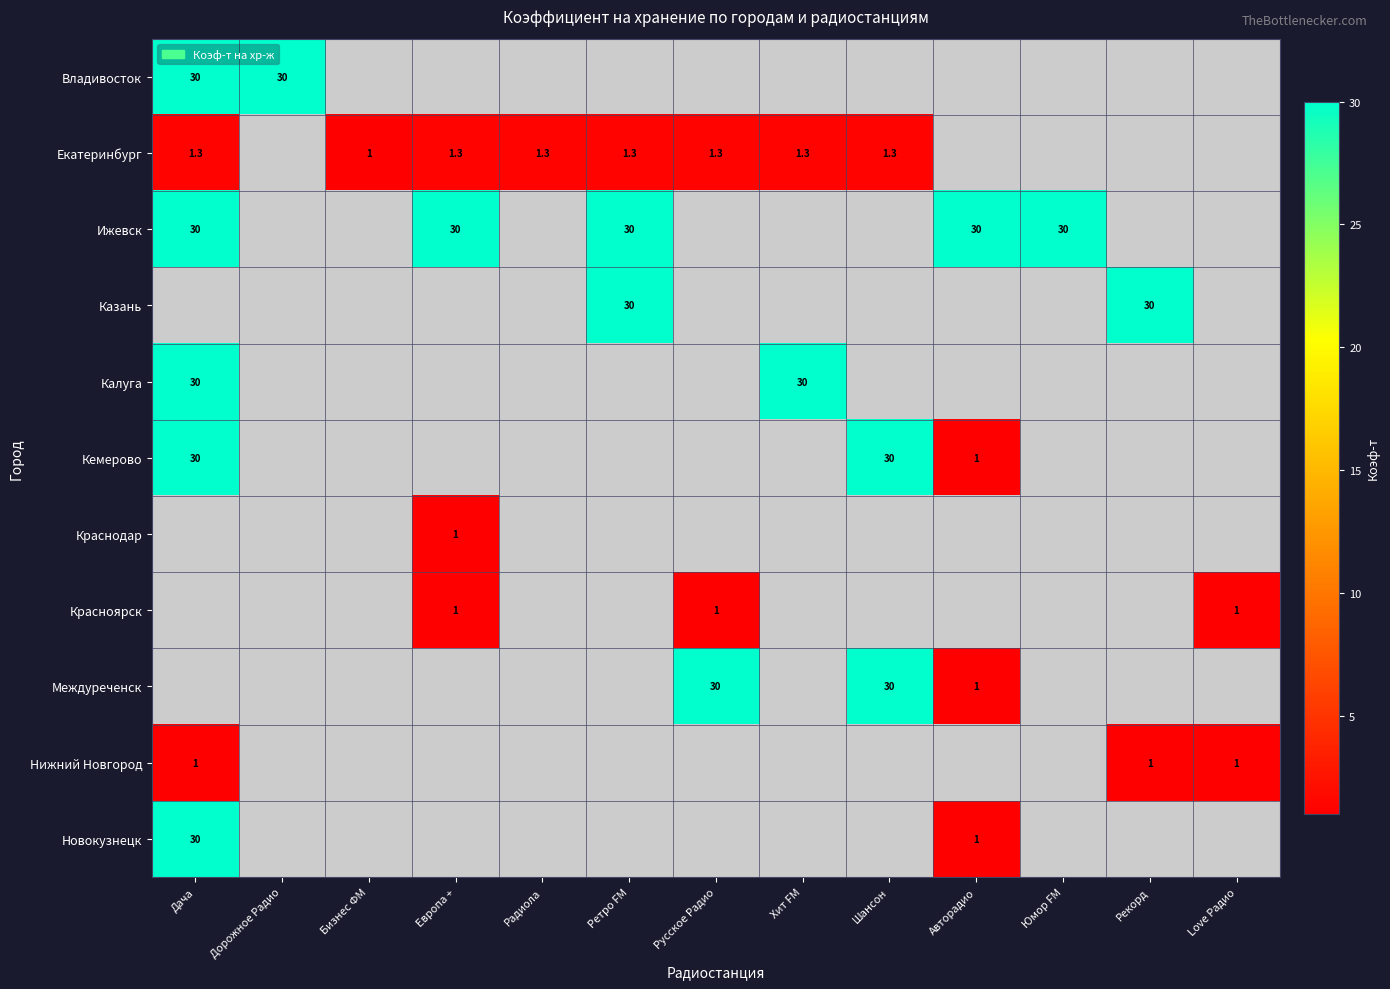

What is the spread (max minus min) of values at Дача?

29.0